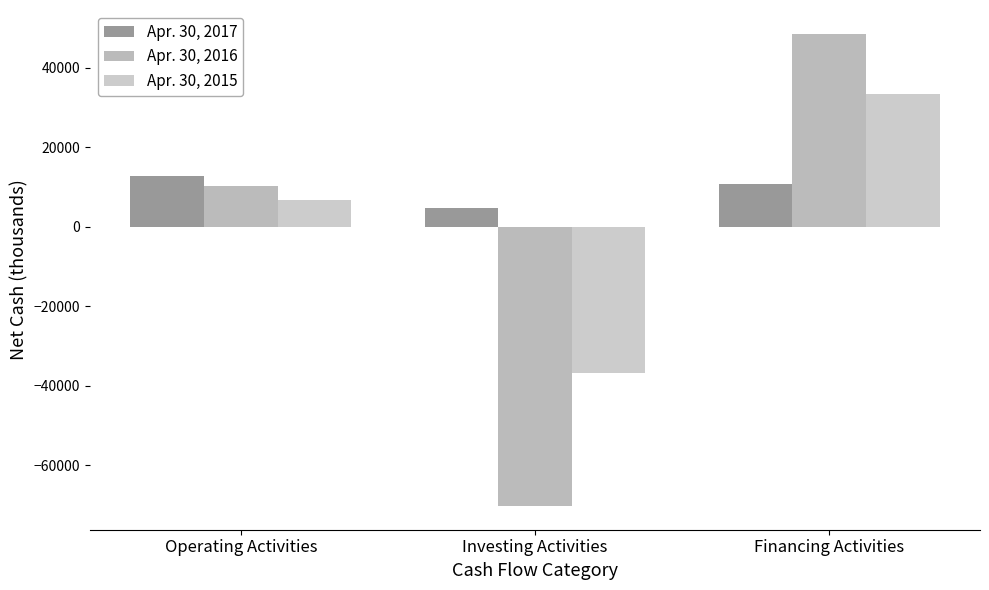

At which label does Apr. 30, 2017 first exceed 10815?

Operating Activities